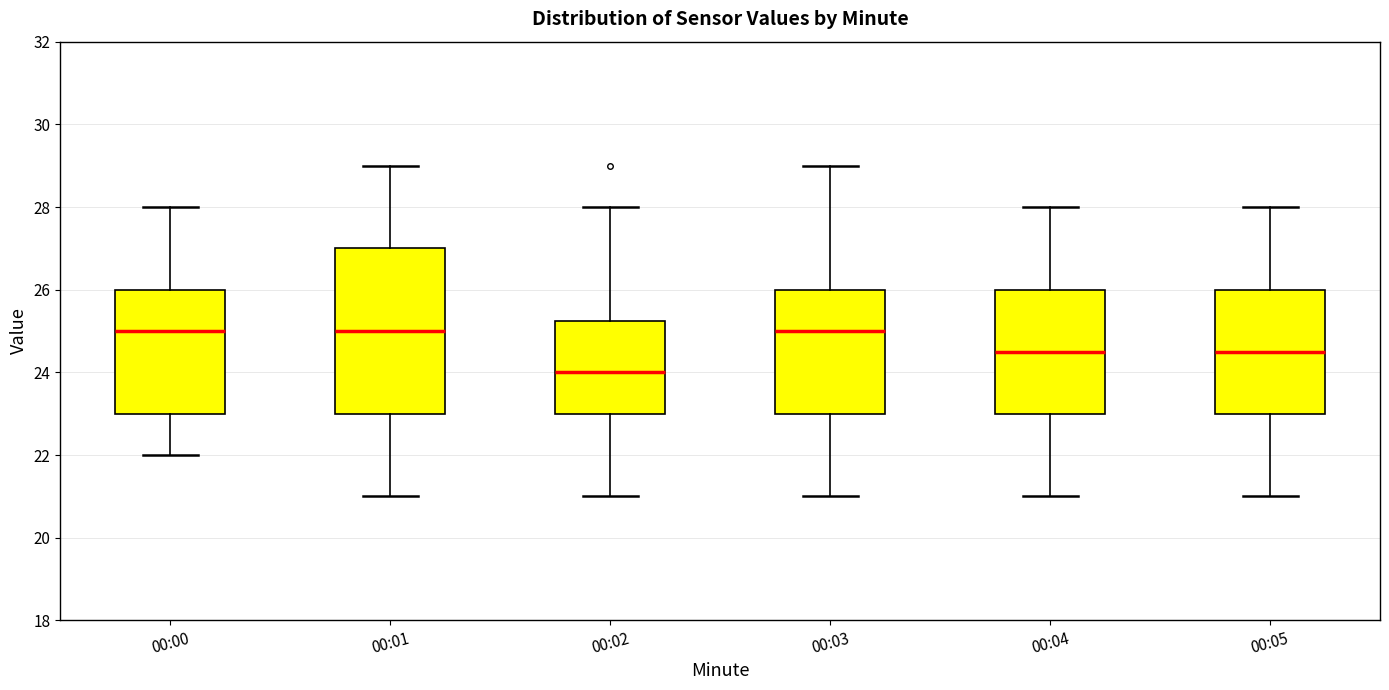

Reading left to right, read every box against the y-axis: the position of its median line, the range the box covers, and the ends of its whiskers. The values are not printed on the chart, so give them approximately, as read against the axis.

00:00: median 25.0, box 23.0 to 26.0, whiskers 22.0 to 28.0
00:01: median 25.0, box 23.0 to 27.0, whiskers 21.0 to 29.0
00:02: median 24.0, box 23.0 to 25.2, whiskers 21.0 to 28.0
00:03: median 25.0, box 23.0 to 26.0, whiskers 21.0 to 29.0
00:04: median 24.6, box 23.0 to 26.0, whiskers 21.0 to 28.0
00:05: median 24.6, box 23.0 to 26.0, whiskers 21.0 to 28.0